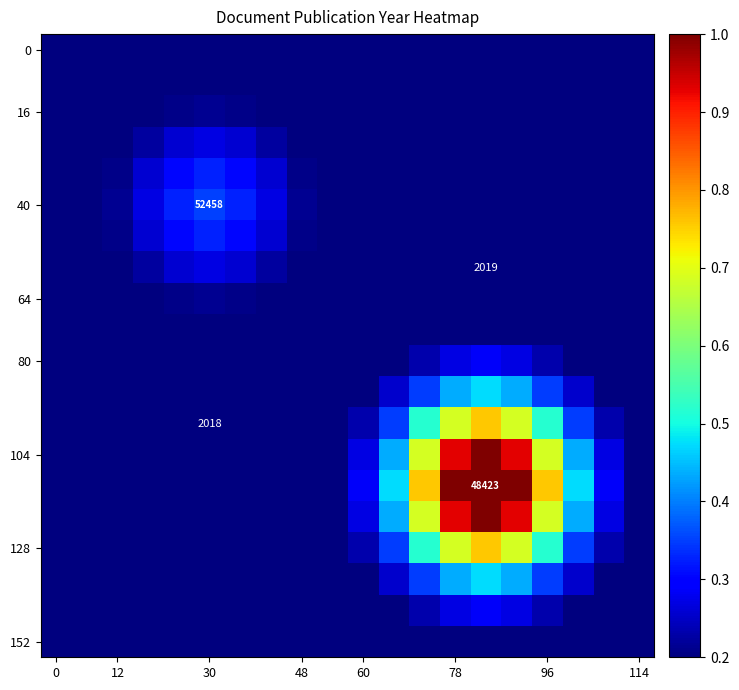

At how many categories does at least one series exceed 0?

20